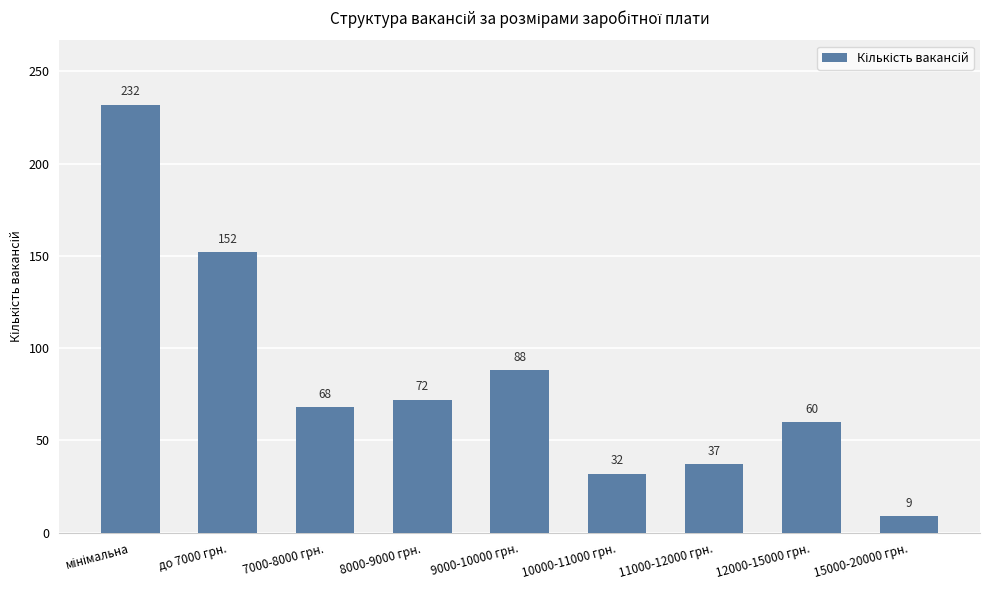

What is the minimum value shown in the chart?

9